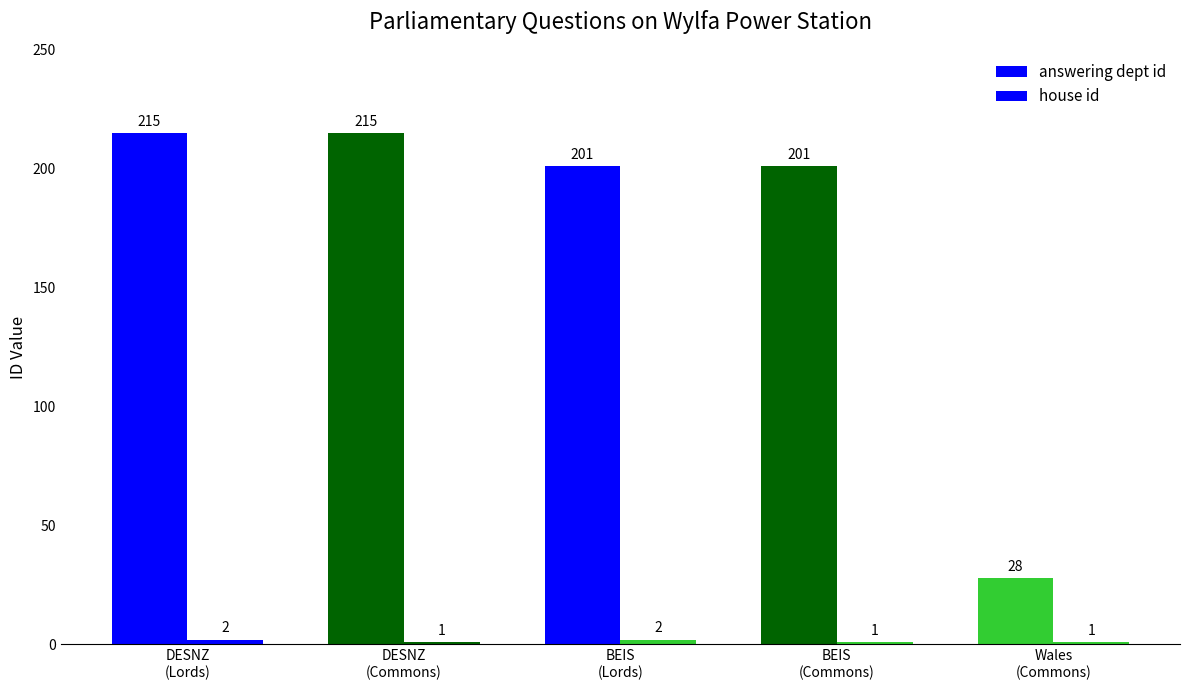

What is the label of the 3rd bar from the left?

BEIS
(Lords)